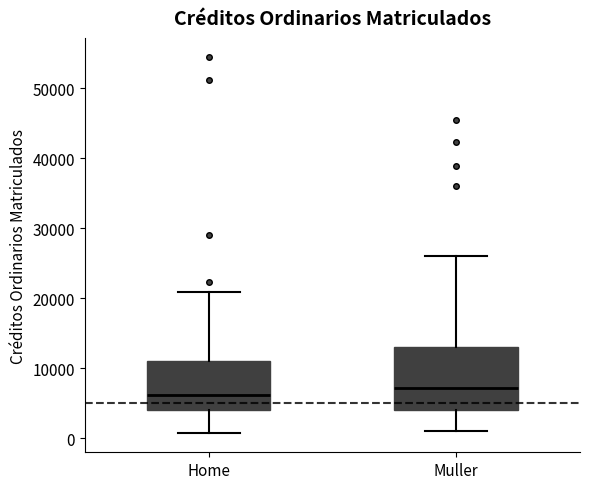

Reading left to right, read every box against the y-axis: the position of its median line, the range the box covers, and the ends of its whiskers. The values are not printed on the chart, so give them approximately, as read against the axis.

Home: median 6000, box 4000 to 11000, whiskers 1000 to 21000
Muller: median 7000, box 4000 to 13000, whiskers 1000 to 26000